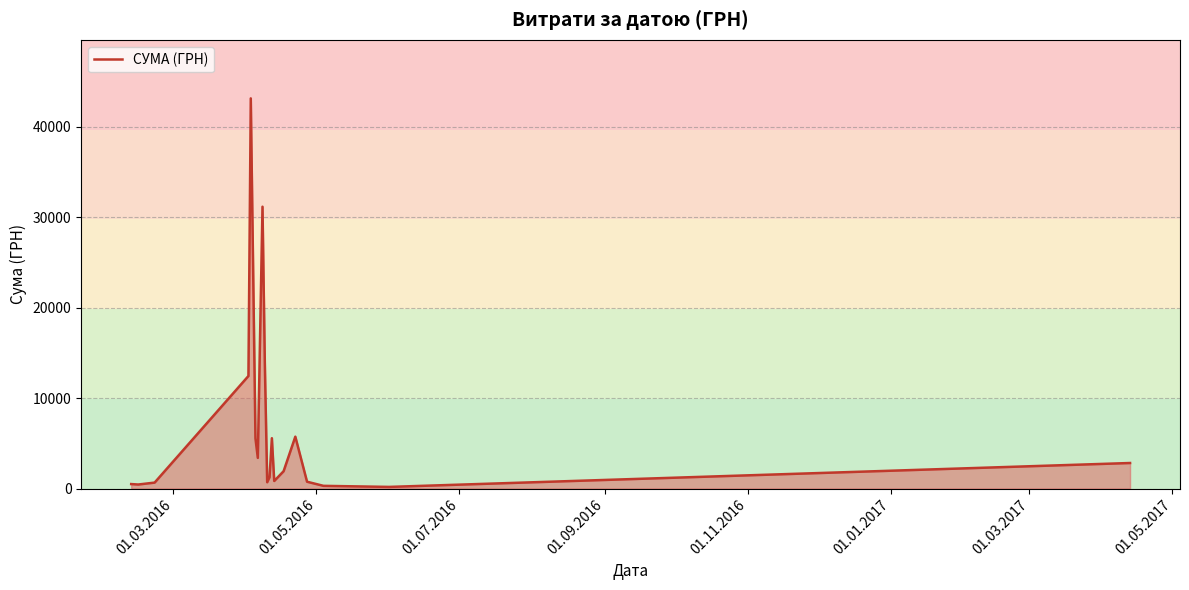

What is the difference between the maximum and minimum values?

42971.0